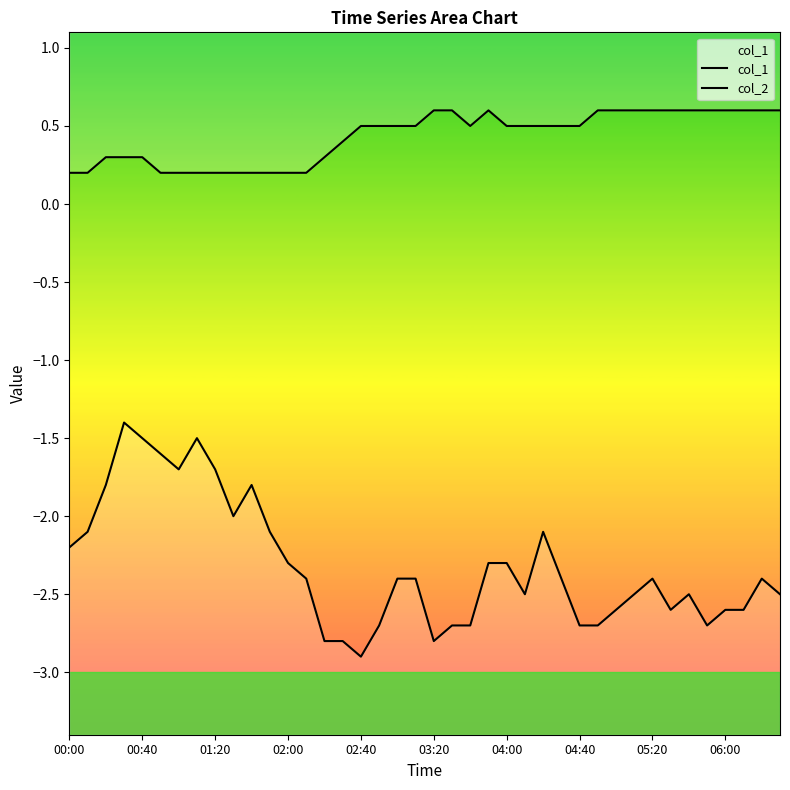

How many interior local peaks does the col_2 series have?

7